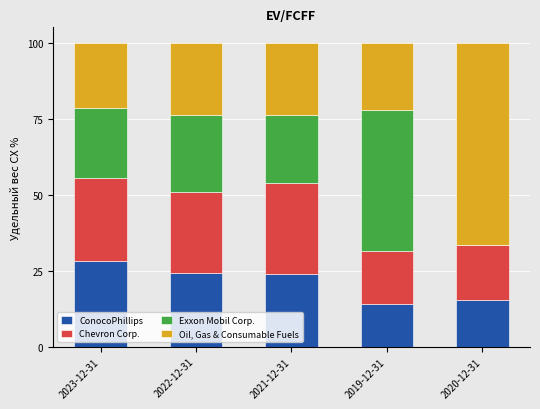

Are the bars horizontal?

No